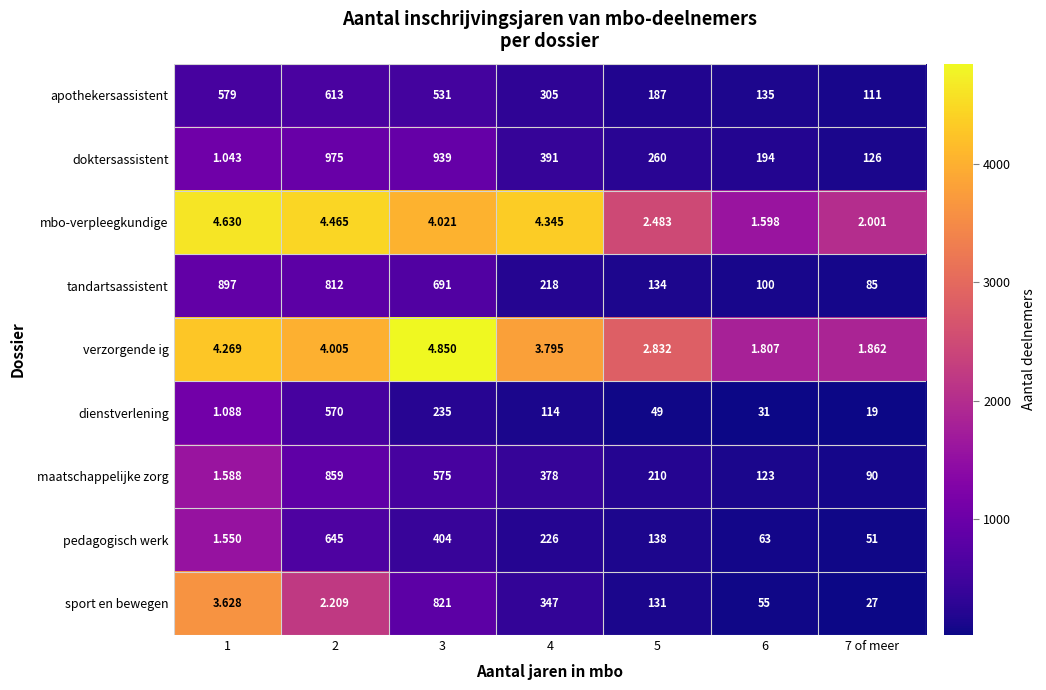

Between 1 and 4, which series saw the biggest shift?

tandartsassistent